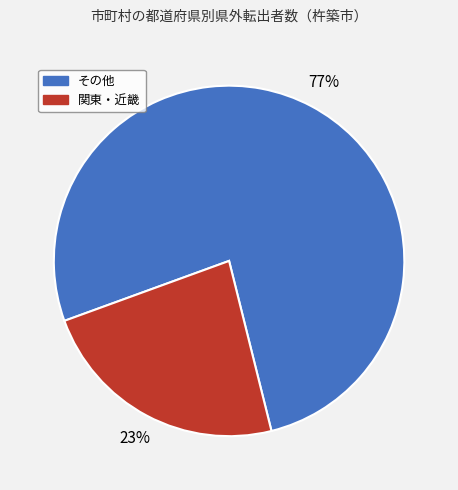

To the nearest percent, what is the average slice percentage?

50%